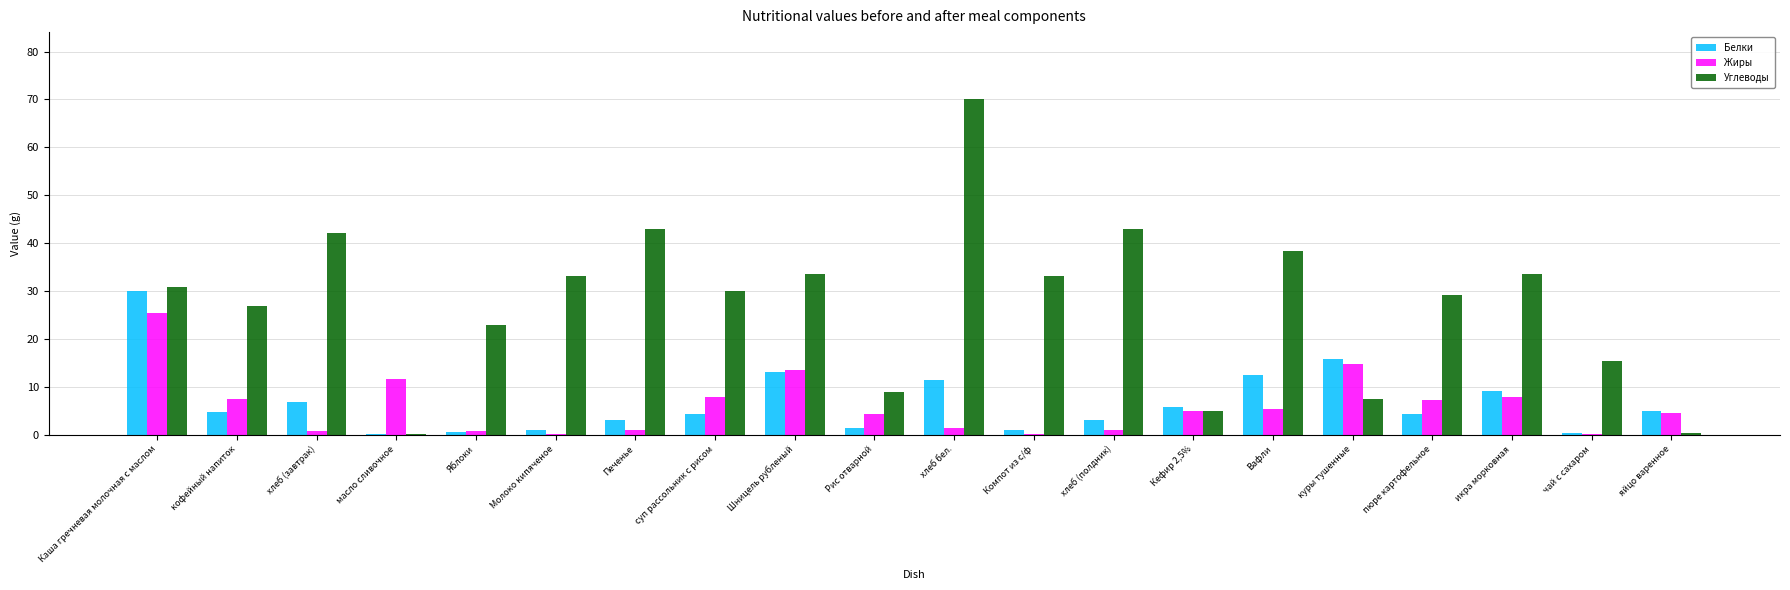

How many data points does each series have?

20